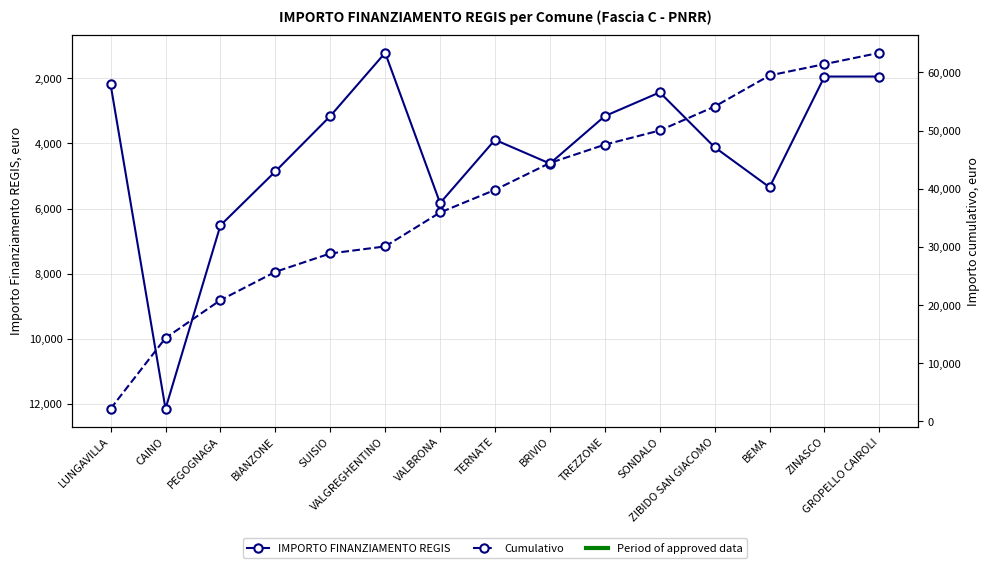

Reading right to left, transcribe all the data shown in this chart.

IMPORTO FINANZIAMENTO REGIS: GROPELLO CAIROLI=1944	ZINASCO=1944	BEMA=5346	ZIBIDO SAN GIACOMO=4116	SONDALO=2430	TREZZONE=3159	BRIVIO=4617	TERNATE=3888	VALBRONA=5832	VALGREGHENTINO=1215	SUISIO=3159	BIANZONE=4860	PEGOGNAGA=6517	CAINO=12150	LUNGAVILLA=2187
Cumulativo: GROPELLO CAIROLI=63364	ZINASCO=61420	BEMA=59476	ZIBIDO SAN GIACOMO=54130	SONDALO=50014	TREZZONE=47584	BRIVIO=44425	TERNATE=39808	VALBRONA=35920	VALGREGHENTINO=30088	SUISIO=28873	BIANZONE=25714	PEGOGNAGA=20854	CAINO=14337	LUNGAVILLA=2187